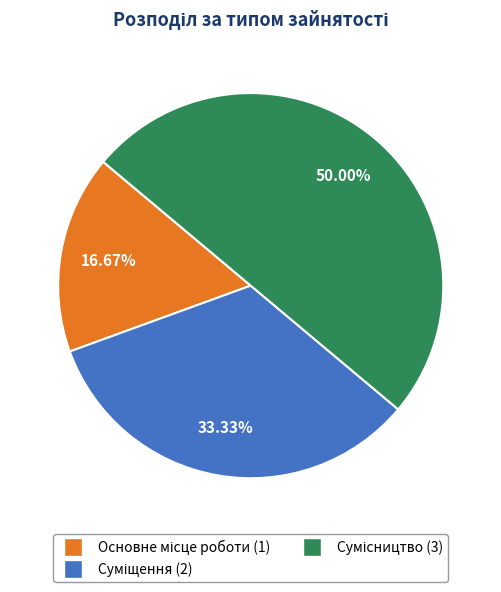

To the nearest percent, what is the difference between the Сумісництво and Основне місце роботи slice percentages?

33%